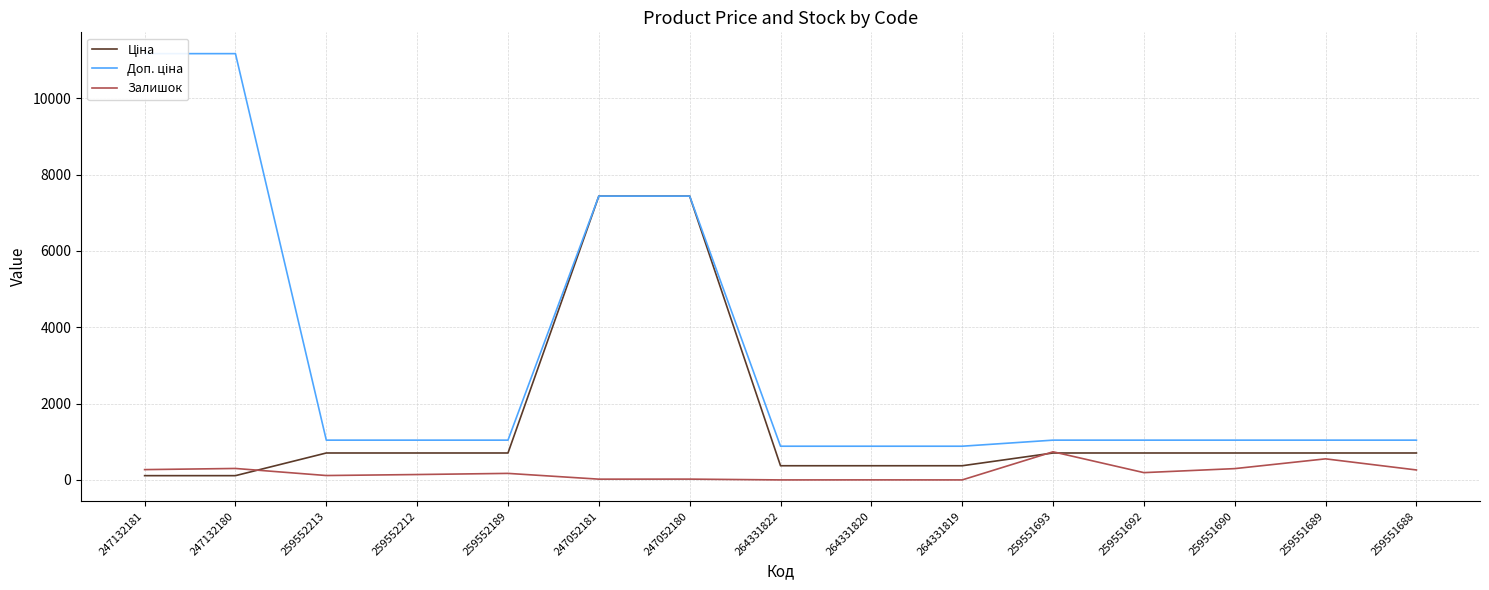

True or false: Доп. ціна has more than 0 points higher than both neighbors.

False